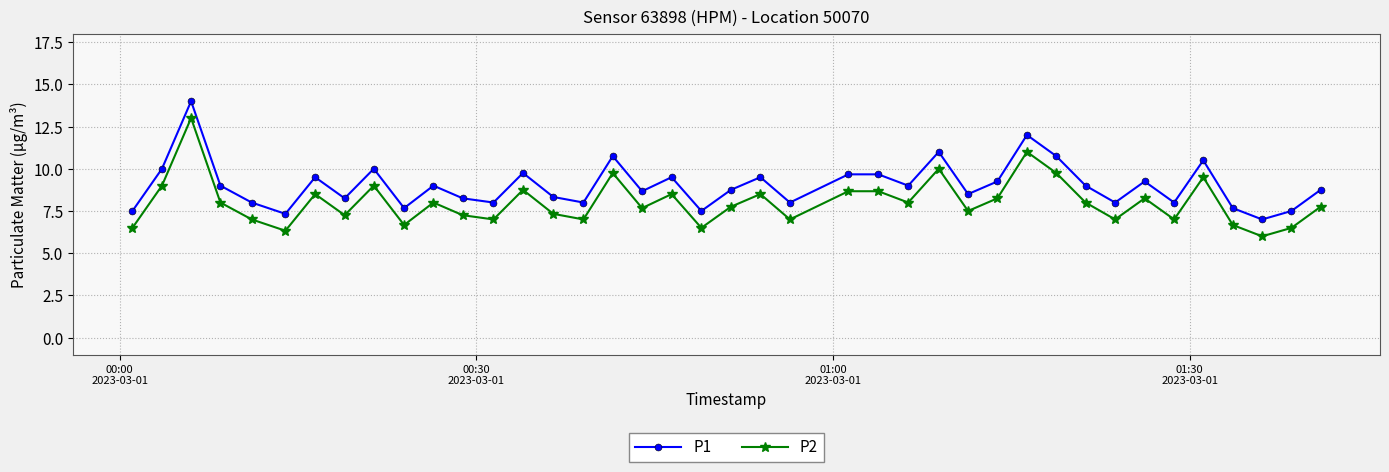

True or false: P2 and P1 intersect in this chart.

False